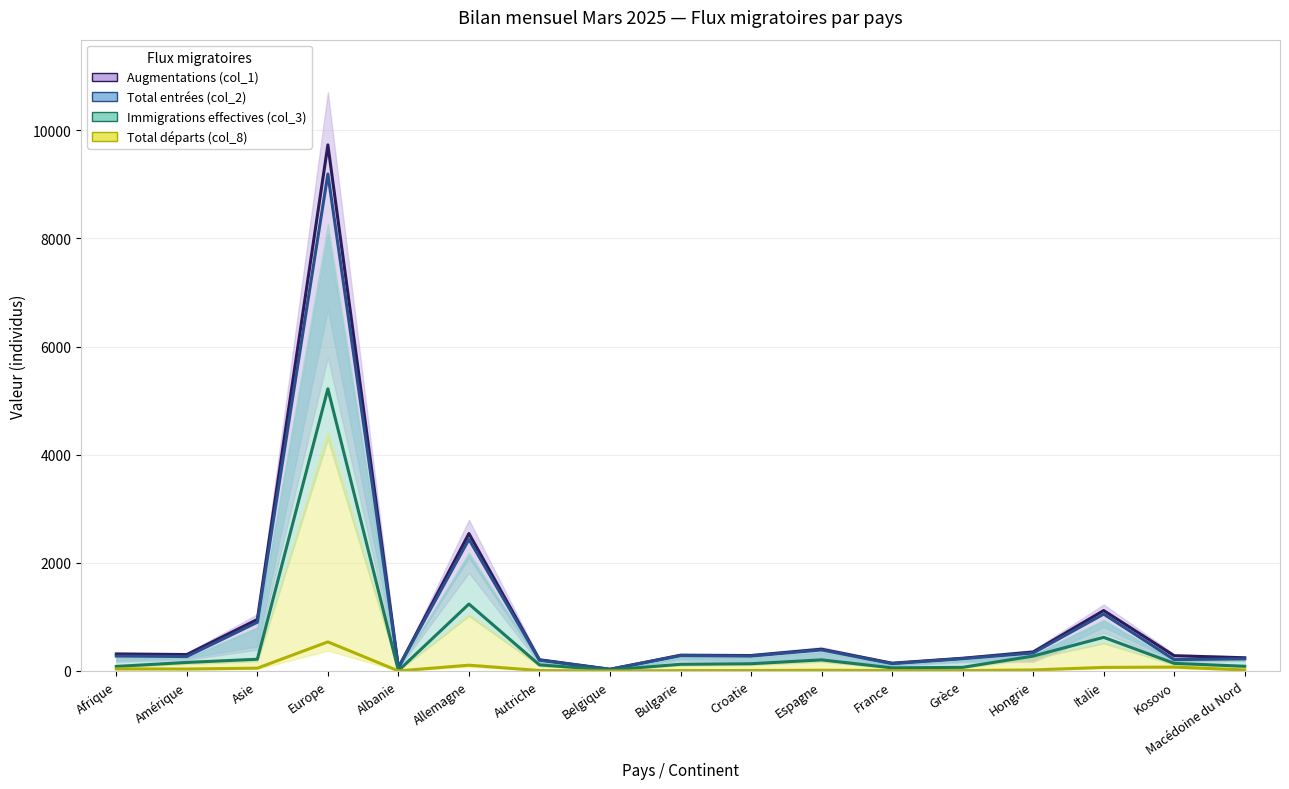

True or false: Augmentations (col_1) and Immigrations effectives (col_3) cross at least once.

False